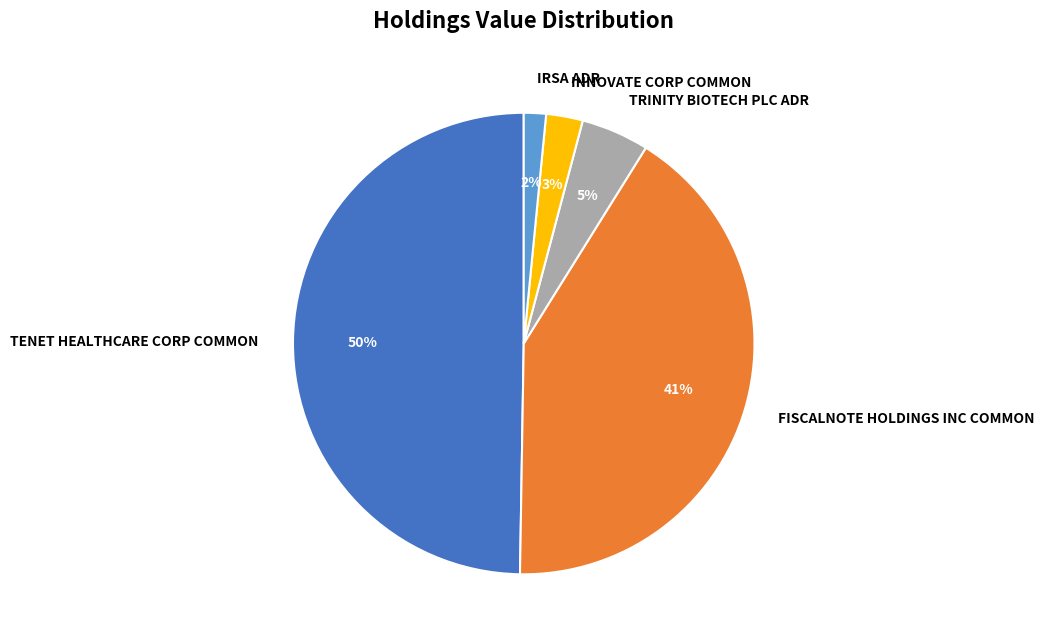

To the nearest percent, what is the difference between the largest and smallest slice percentages?

48%